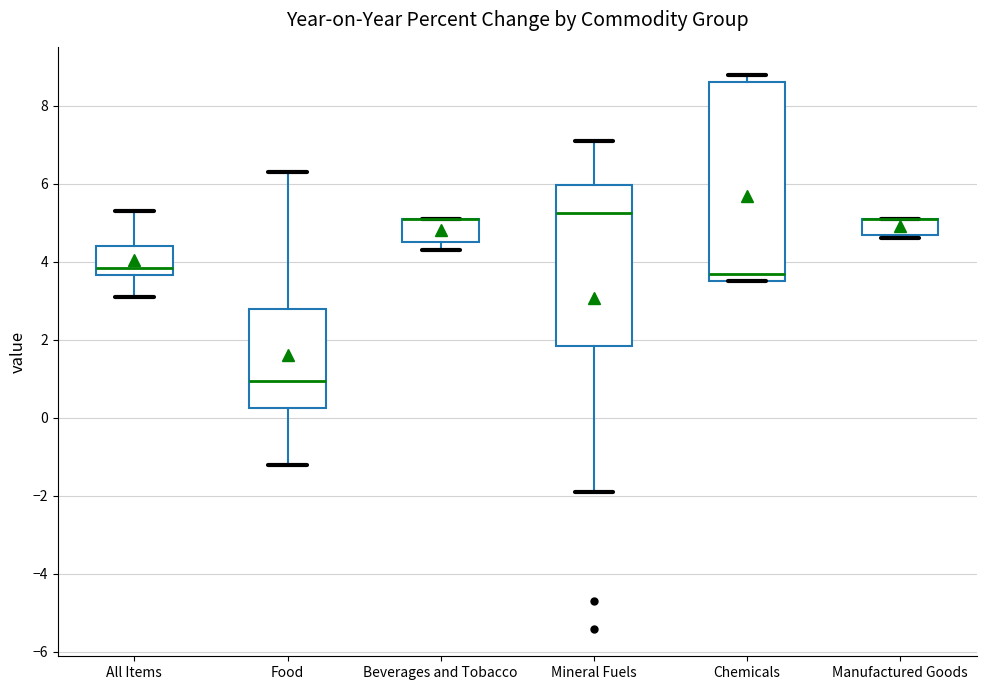

Which box is the tallest, from its lower edge to its upper edge?

Chemicals